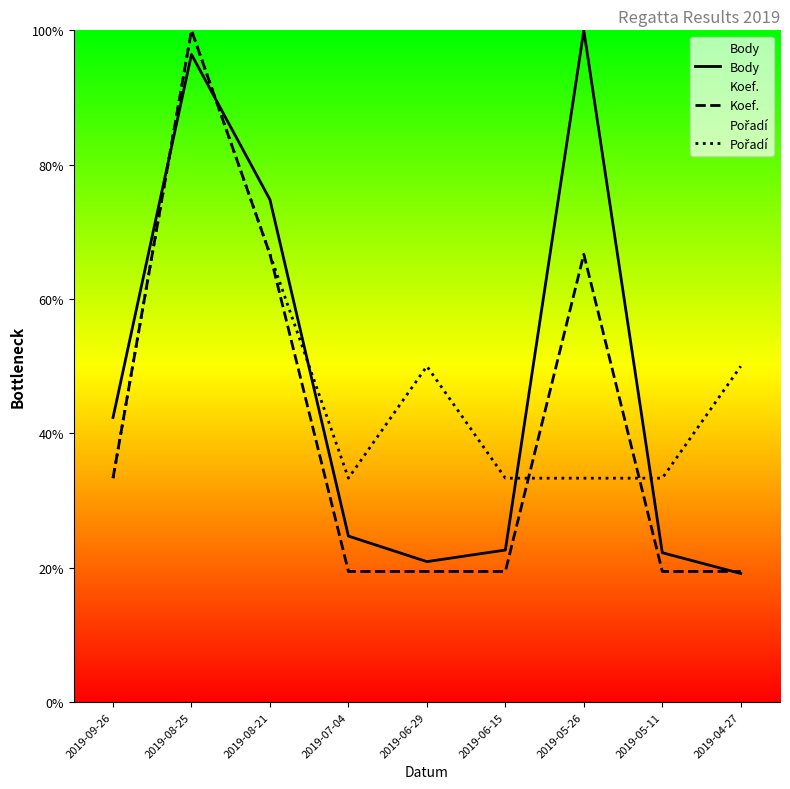

How many lines are shown in the chart?

3